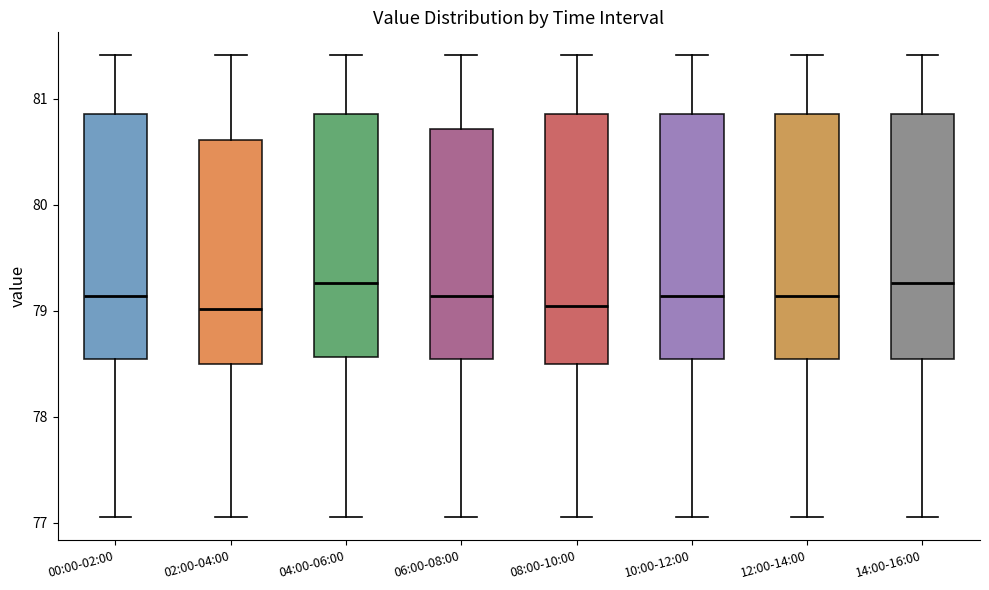

Where is the lower edge of the box for 06:00-08:00 on the y-axis? The values are not printed on the chart, so give them approximately, as read against the axis.

78.5